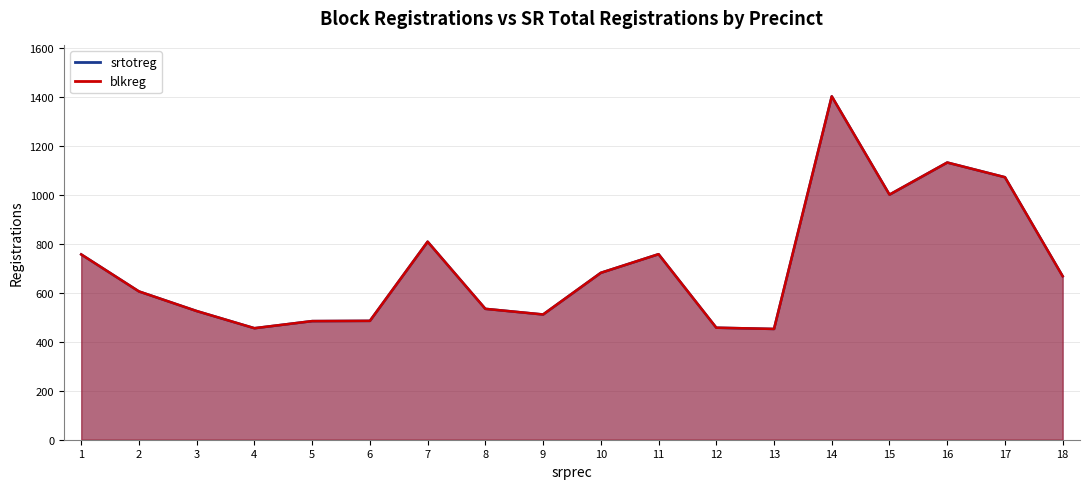

What is the sum of all srtotreg values?

12780